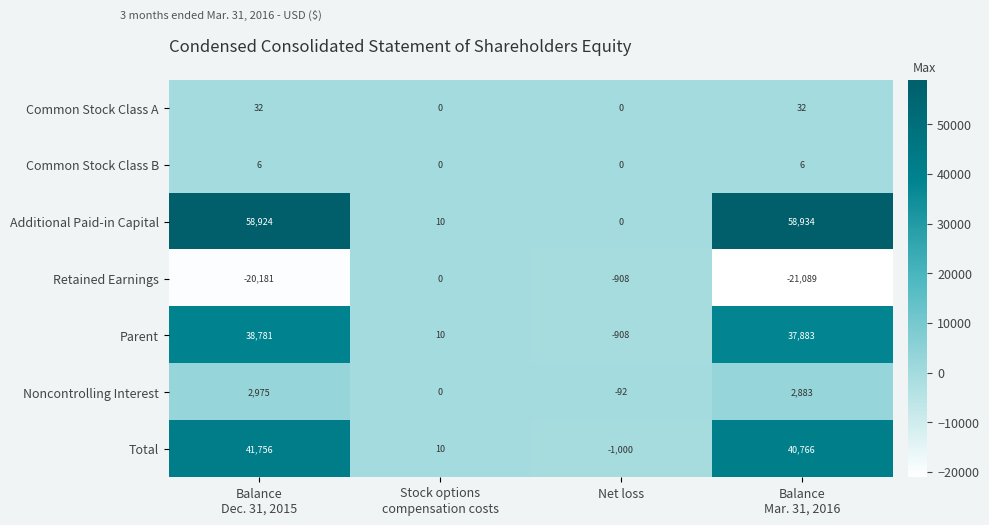

What is the difference between the second highest and second lowest values in the Common Stock Class A series?

32